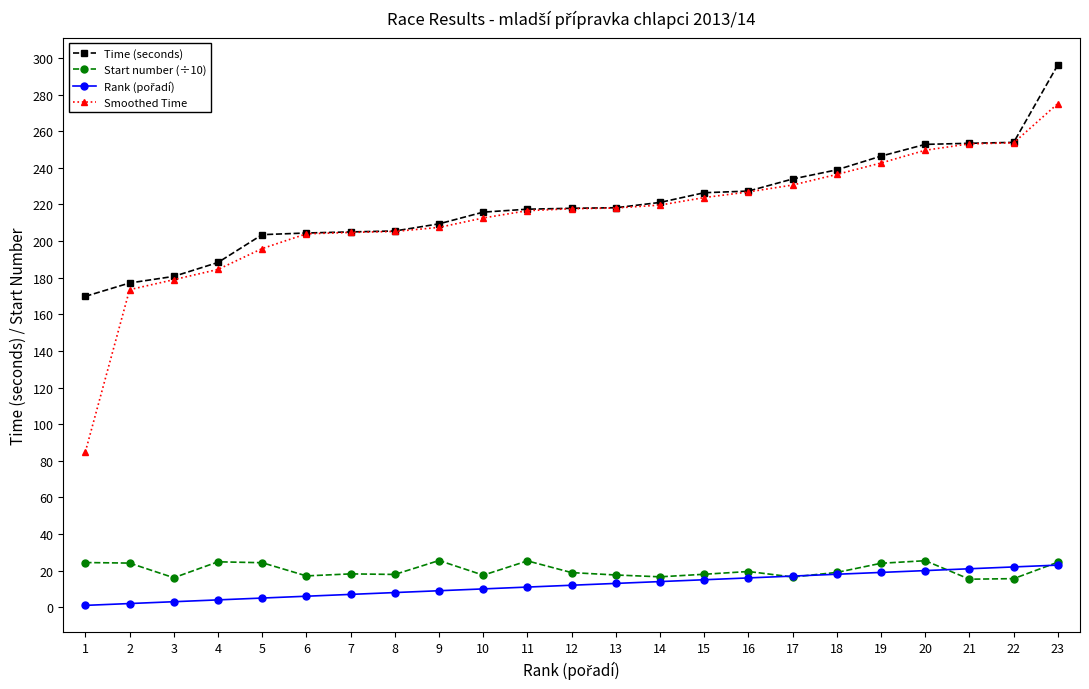

The Start number (÷10) series shows 7.2 at 12. True or false?

False